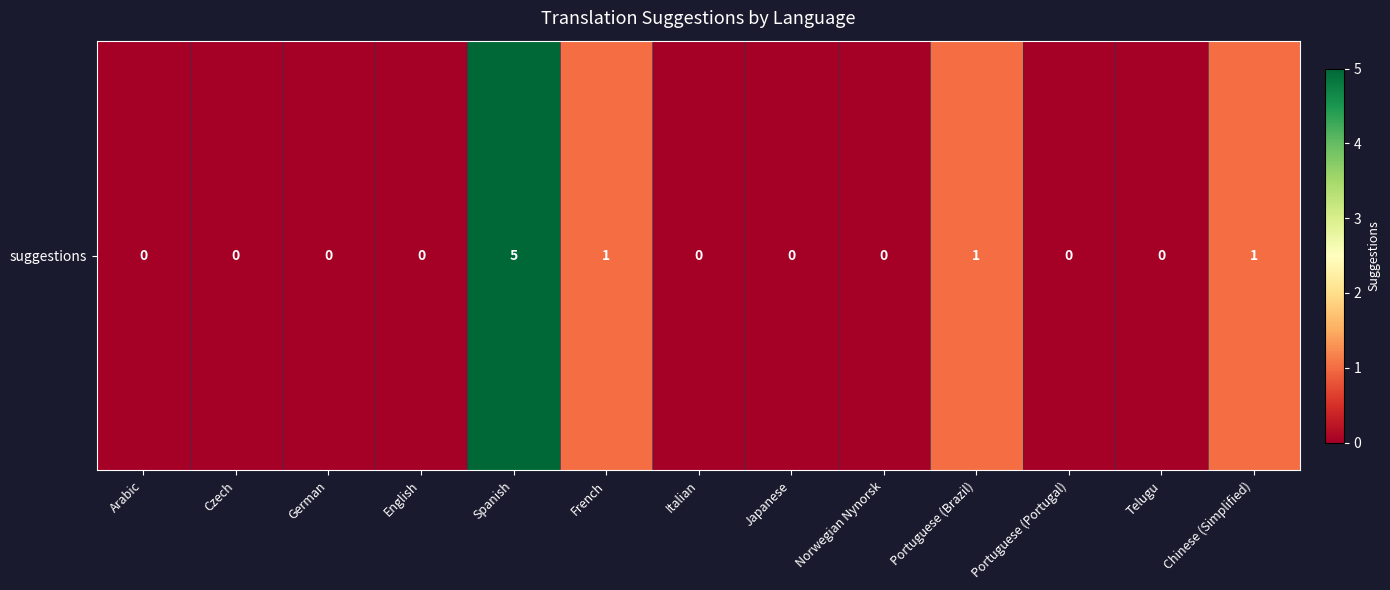

Between Portuguese (Brazil) and Norwegian Nynorsk, which is larger?

Portuguese (Brazil)